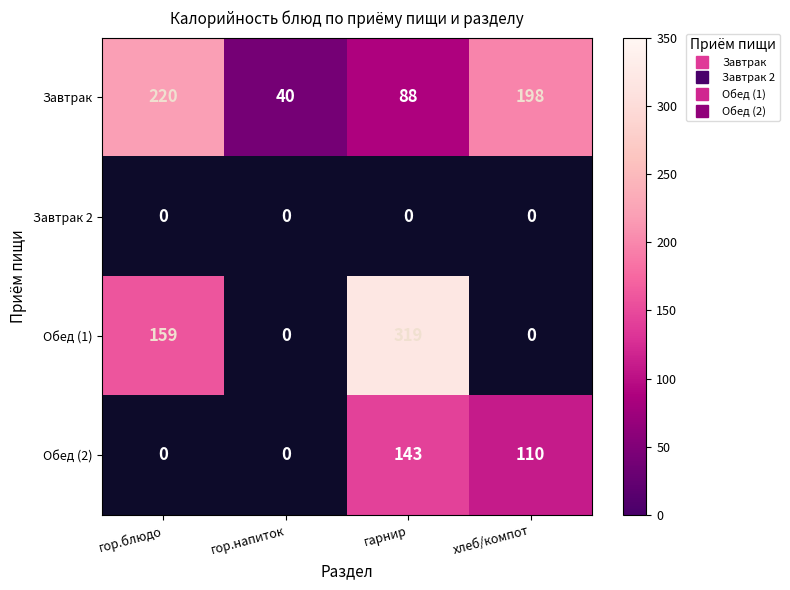

What is the minimum value for Завтрак?

40.0